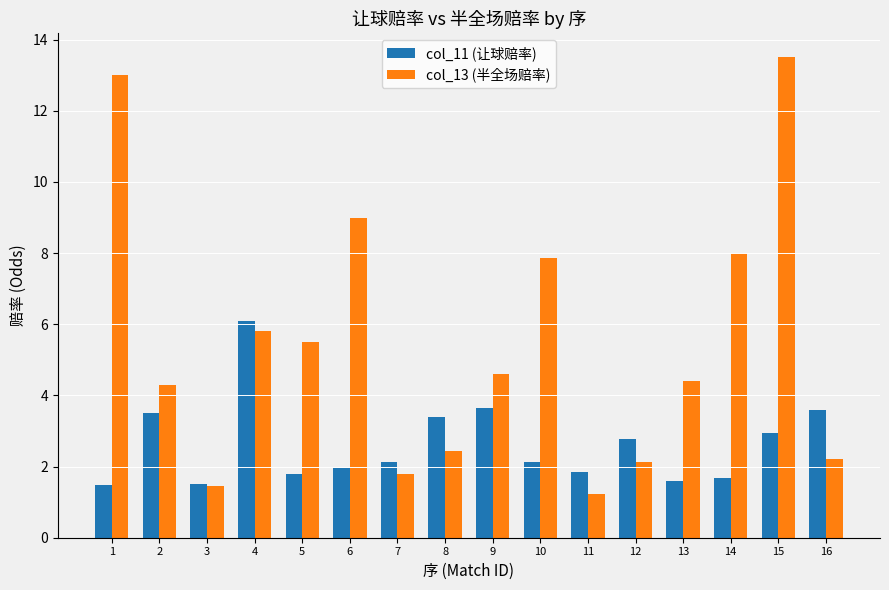

Which series has the largest total across all categories?

col_13 (半全场赔率)